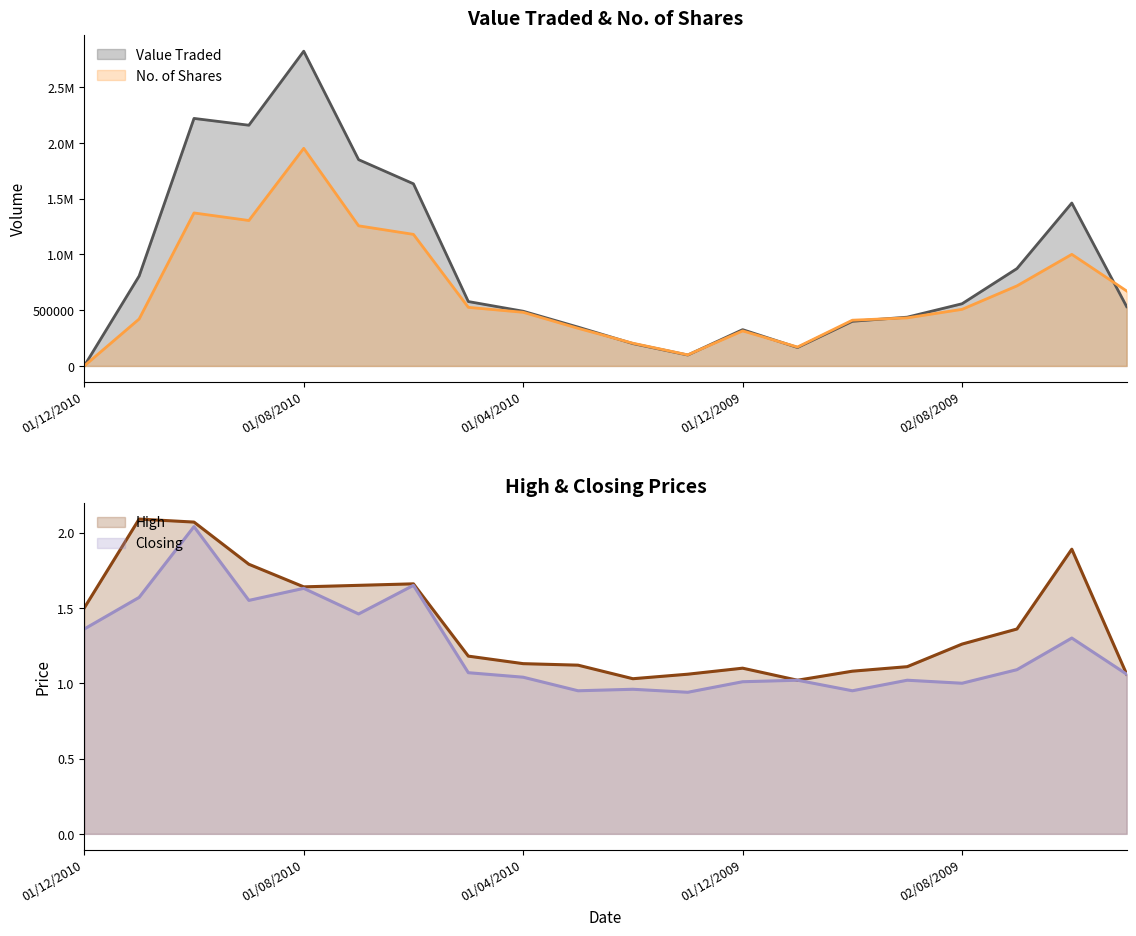

What is the difference between the maximum and minimum values in the High series?

1.1